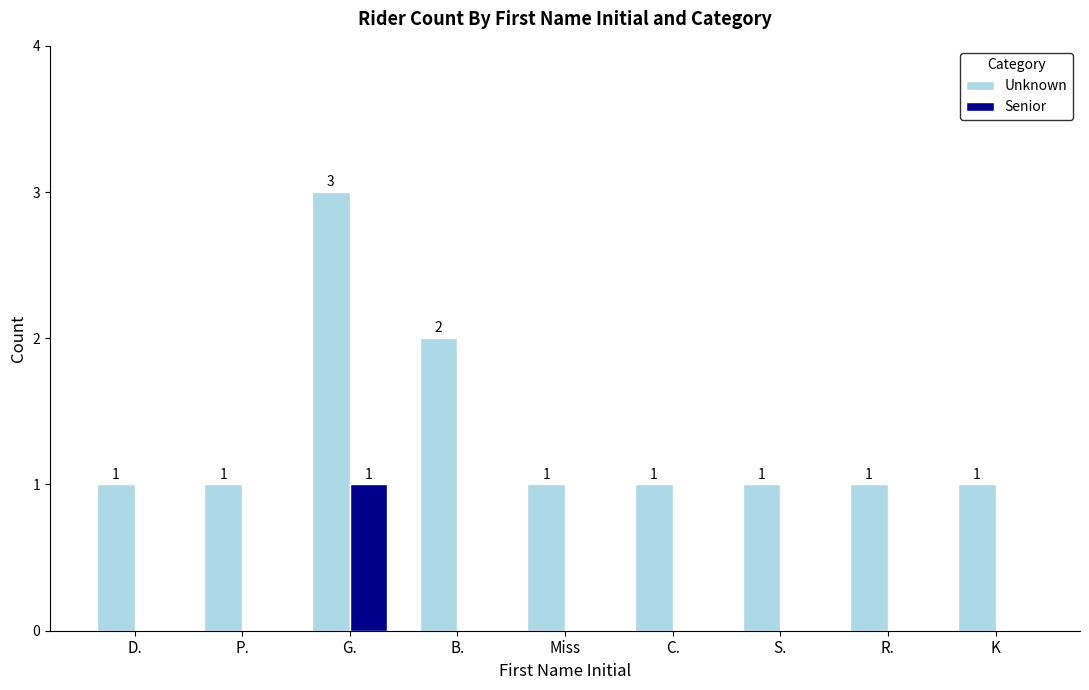

Is it true that Unknown equals 0 at Miss?

False